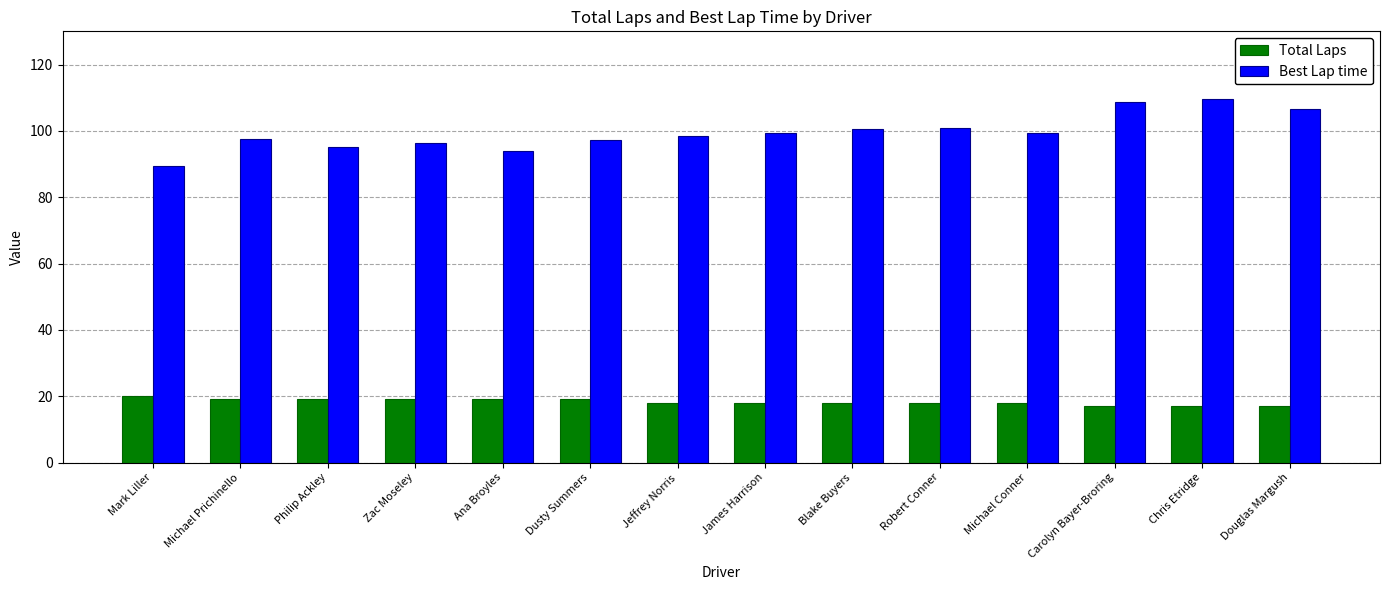

What is the maximum value shown in the chart?

109.6